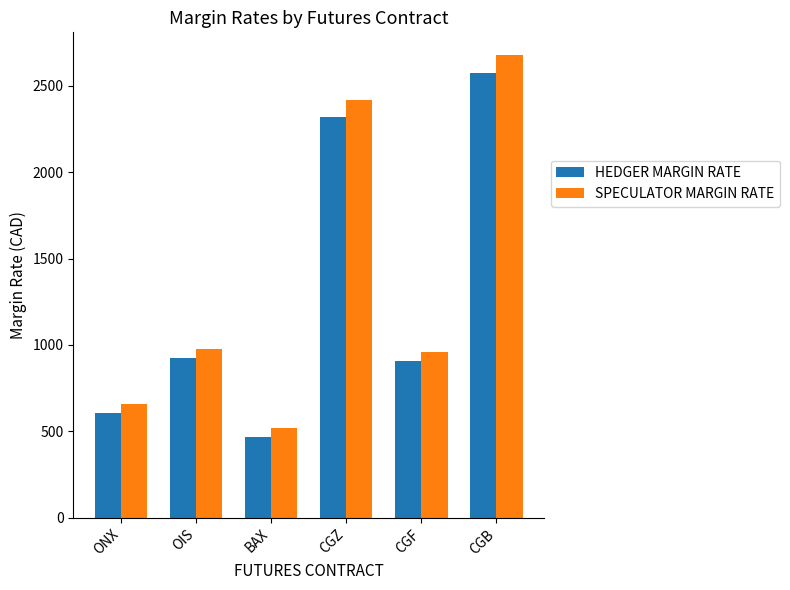

What is the label of the 3rd bar from the right?

CGZ